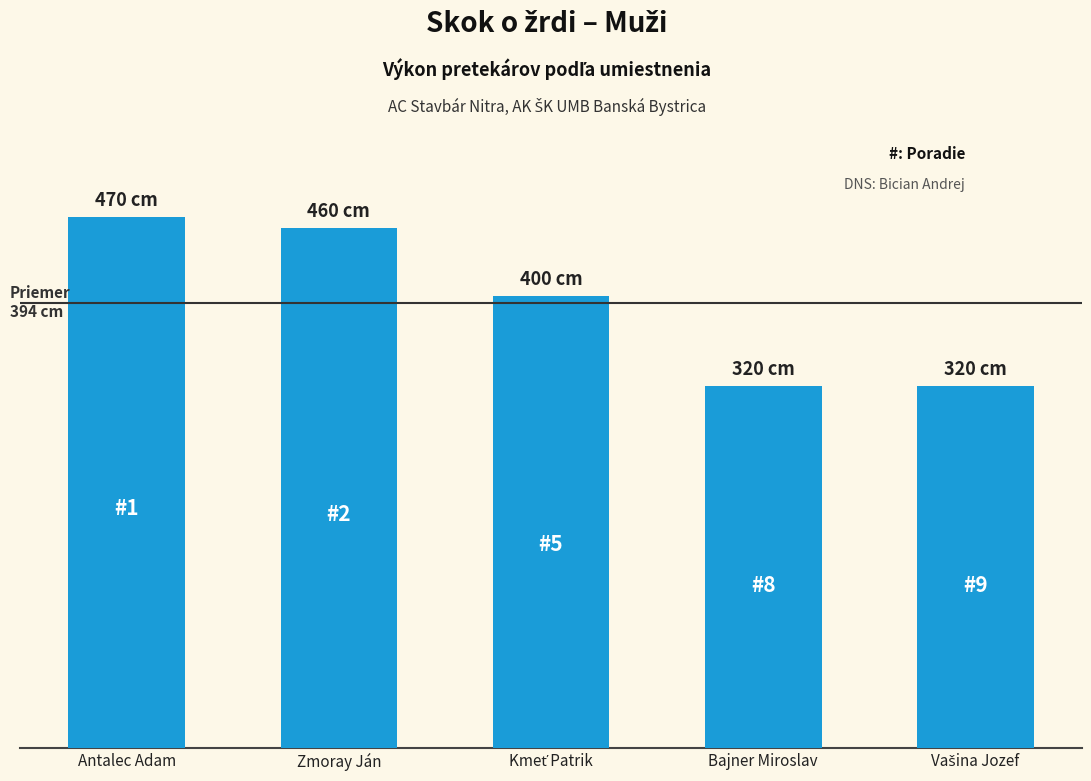

Between Bajner Miroslav and Vašina Jozef, which is larger?

Bajner Miroslav